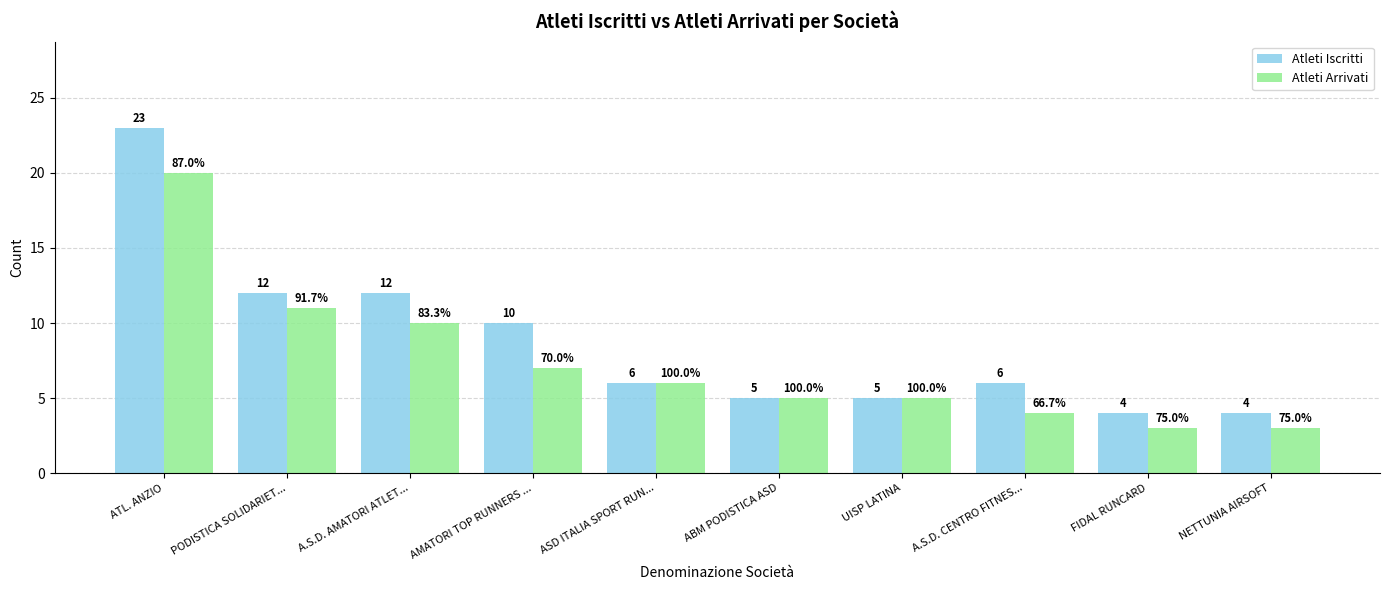

What is the difference between the maximum and second lowest values in the Atleti Iscritti series?

19